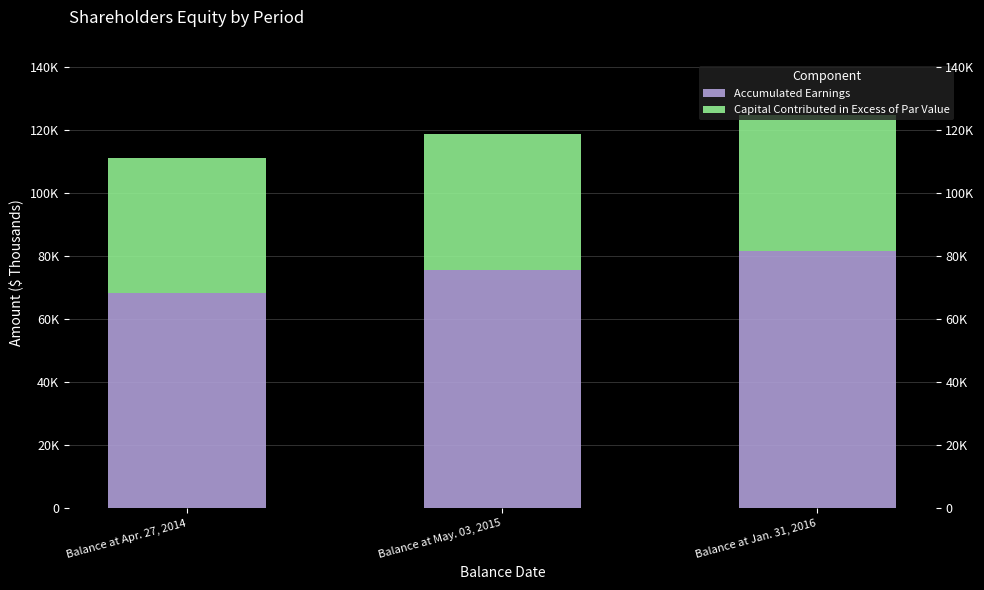

At which label is Accumulated Earnings closest to 75032?

Balance at May. 03, 2015